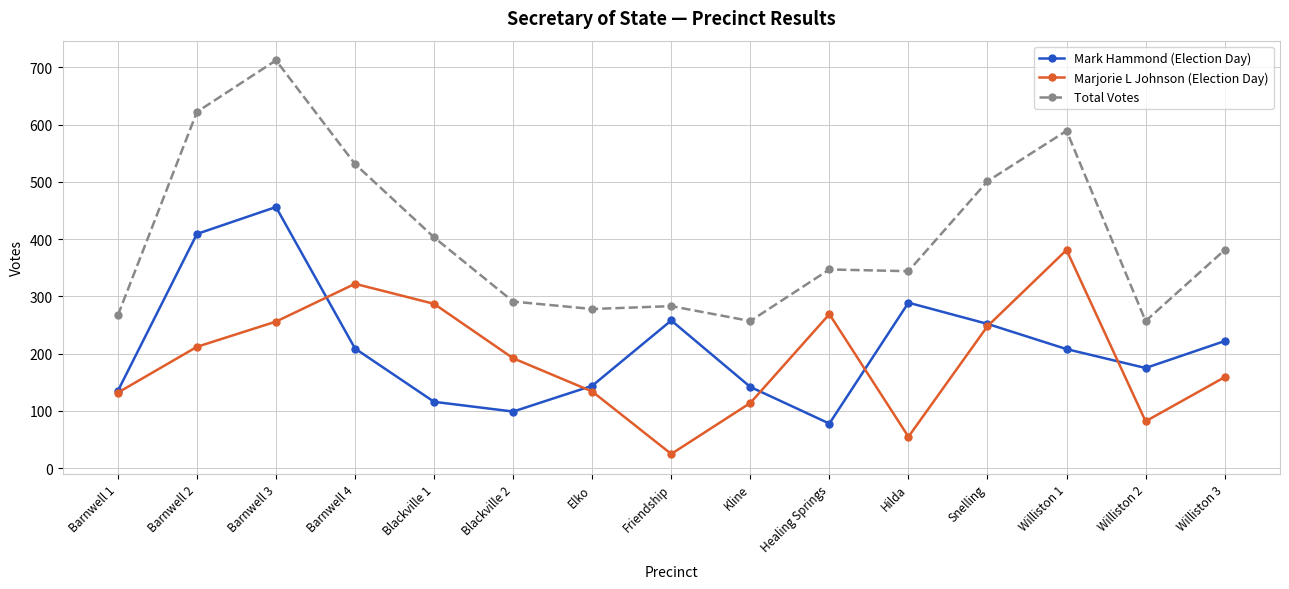

True or false: Total Votes and Marjorie L Johnson (Election Day) intersect in this chart.

False